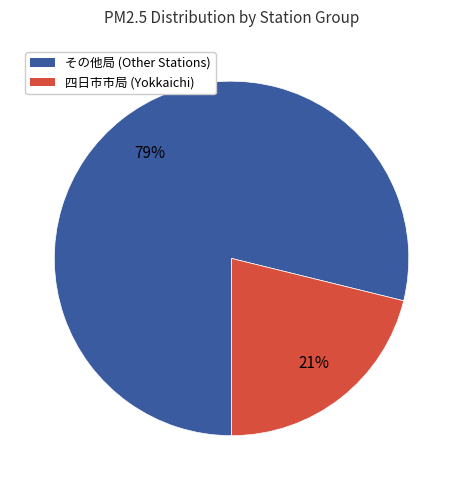

Which category has the smallest portion of the pie?

四日市市局 (Yokkaichi)